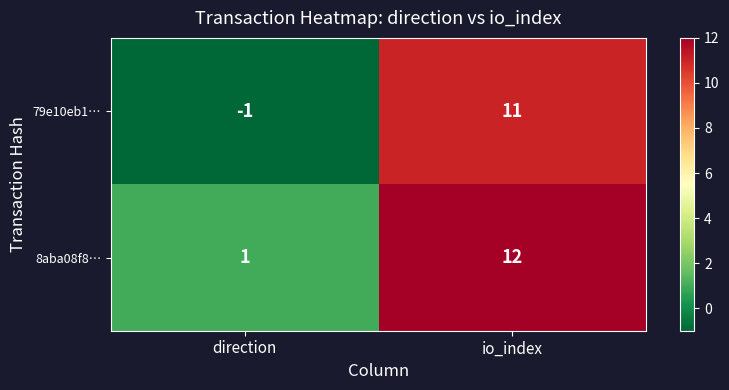

Reading right to left, extract all data points from this chart.

79e10eb1…: io_index=11	direction=-1
8aba08f8…: io_index=12	direction=1